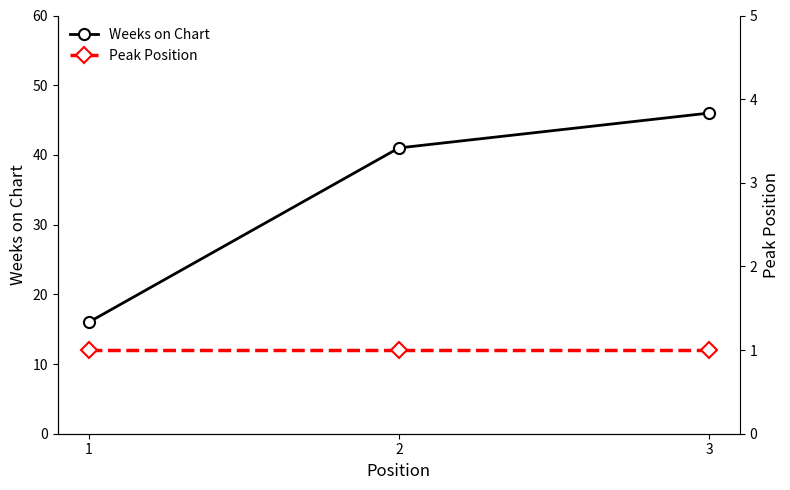

Rank the series by their average value, from lowest to highest.

Peak Position, Weeks on Chart